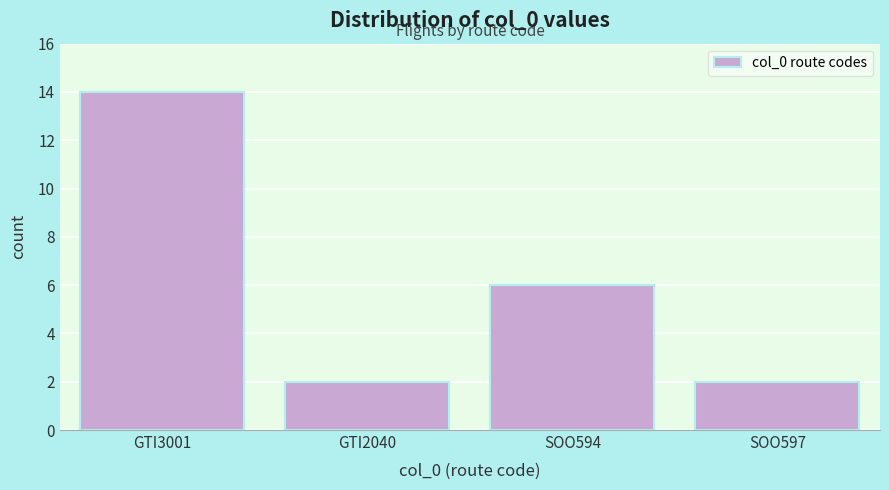

Reading right to left, transcribe all the data shown in this chart.

SOO597=2	SOO594=6	GTI2040=2	GTI3001=14